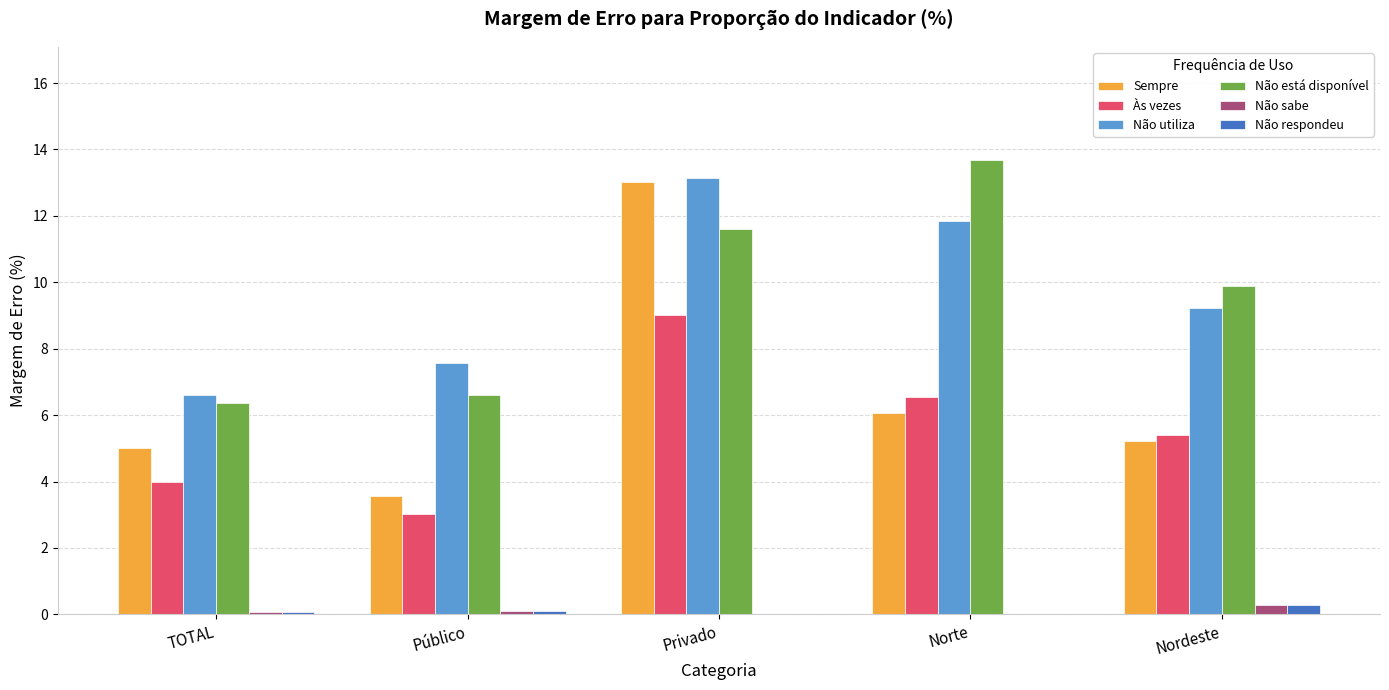

What value does the Não utiliza series have at Público?

7.6